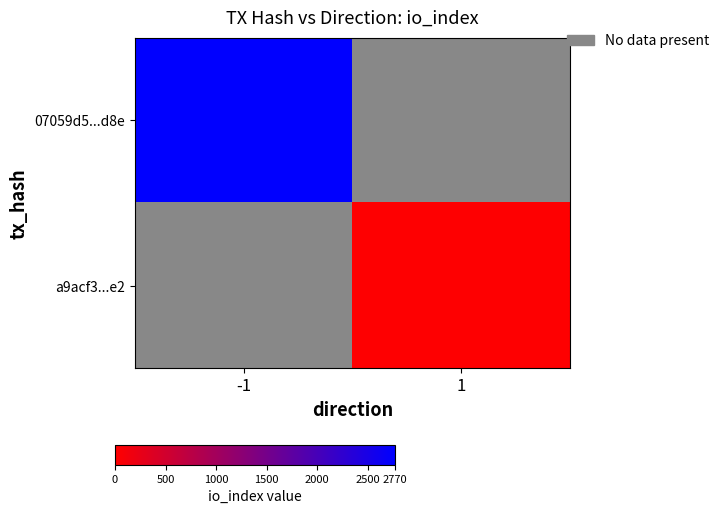

At which label does 07059d5...d8e reach its minimum?

-1